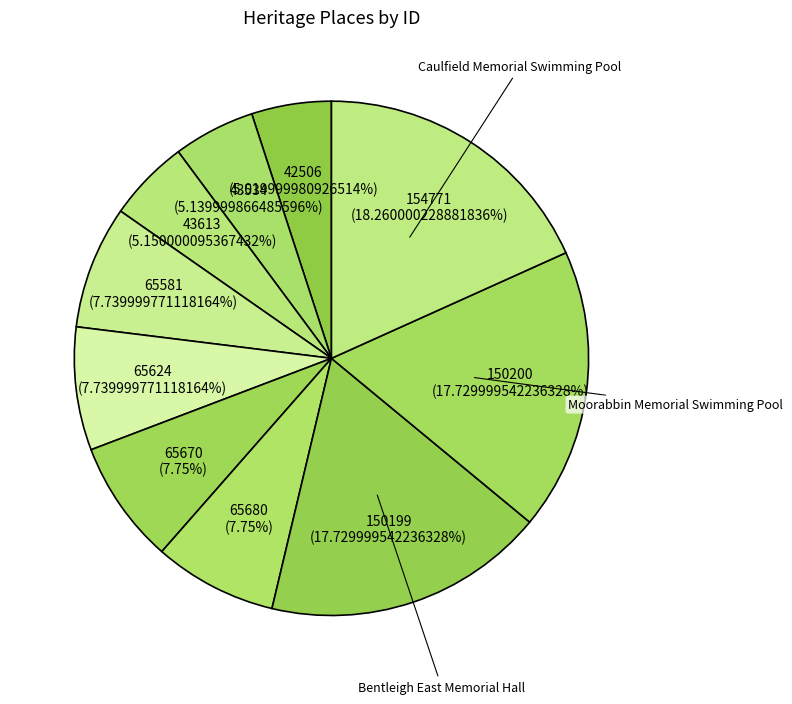

How many slices are in this pie chart?

10